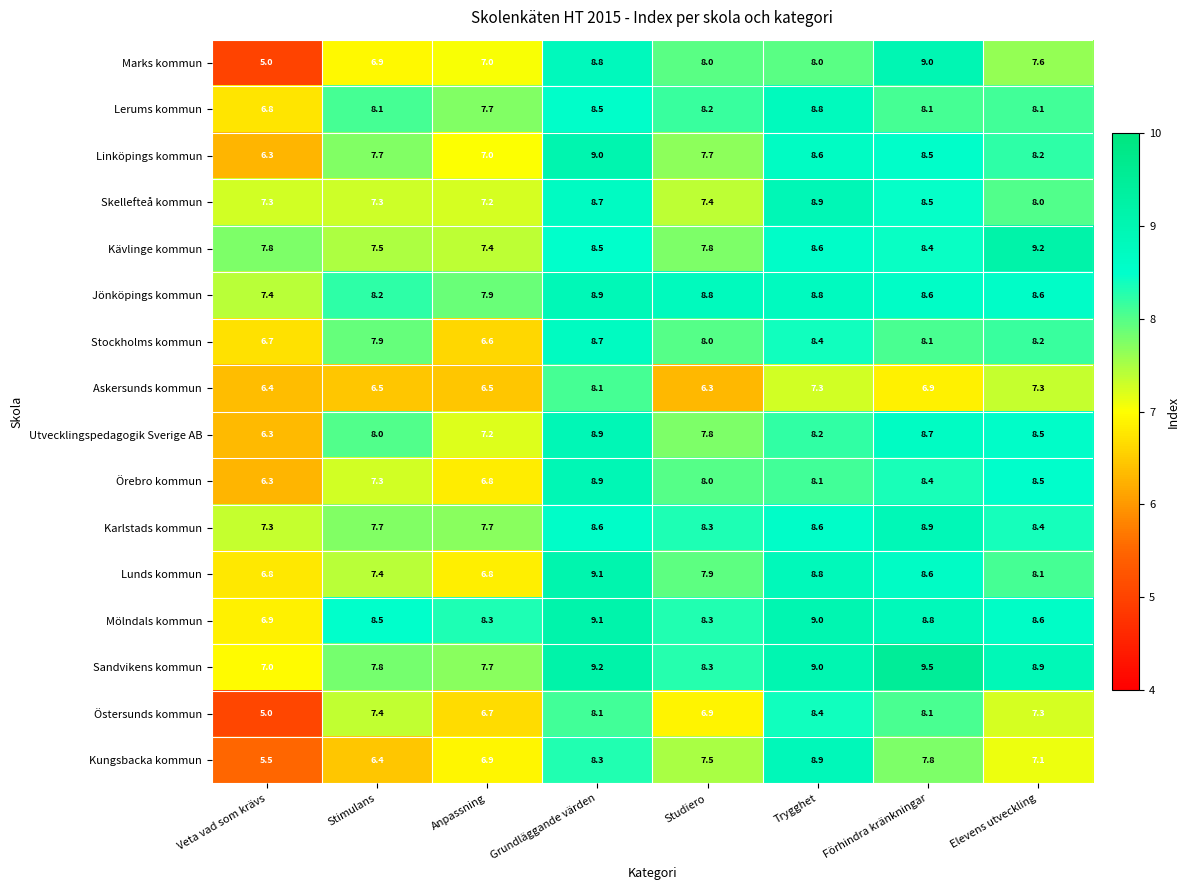

Which series has the largest total across all categories?

Mölndals kommun